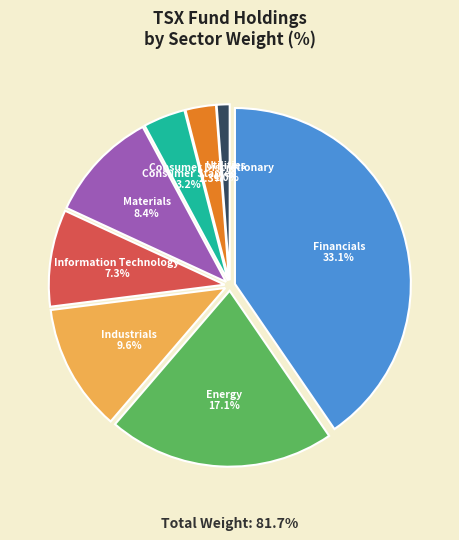

Is there a majority slice in this chart?

No